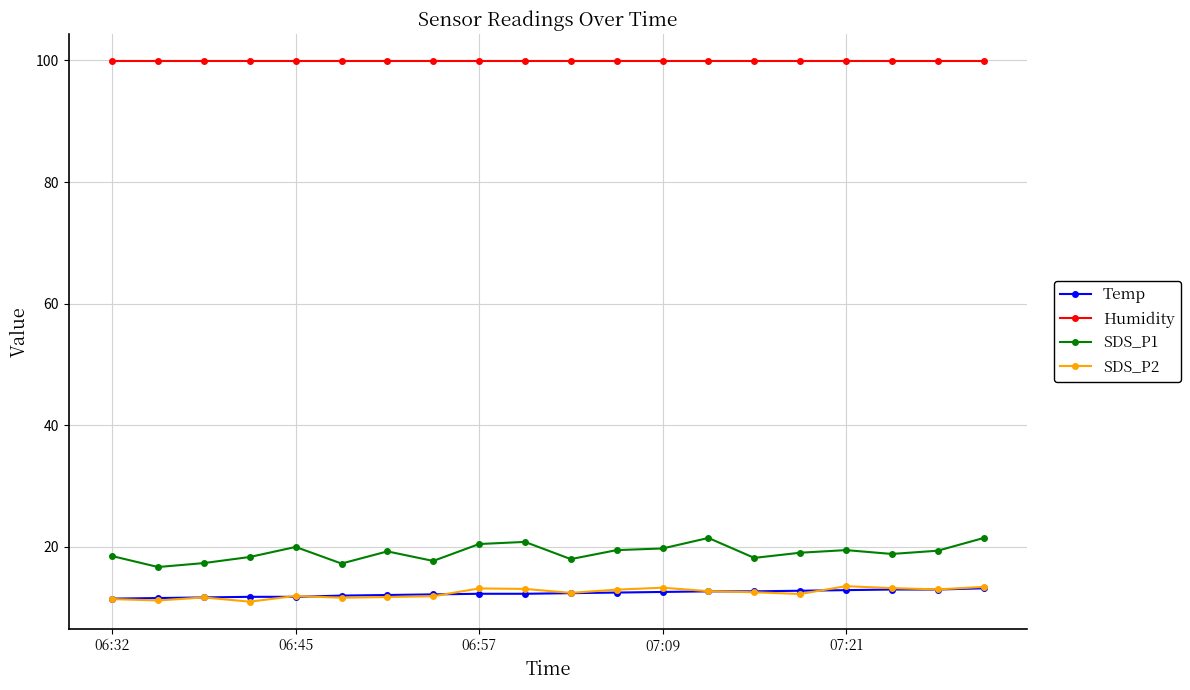

Which series has the largest total across all categories?

Humidity